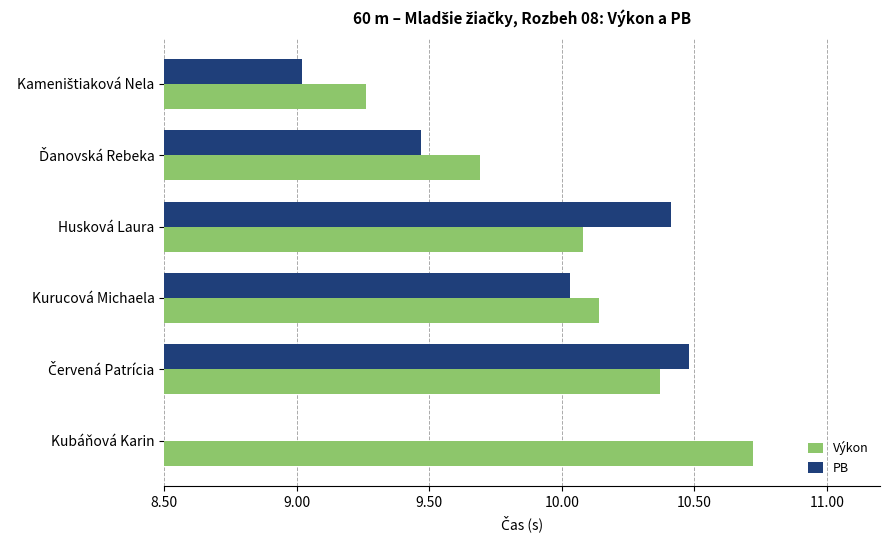

How many groups of bars are there?

6